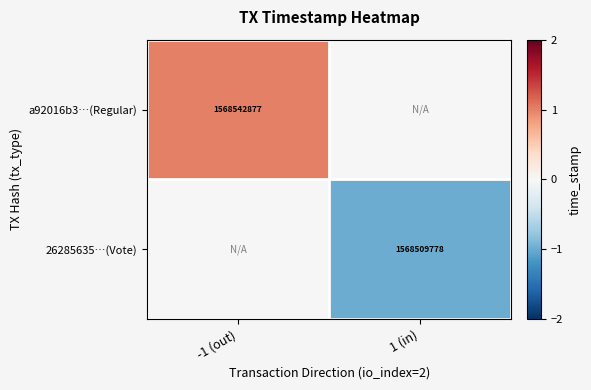

True or false: 26285635…(Vote) has a value of 692493261 at 1 (in).

False